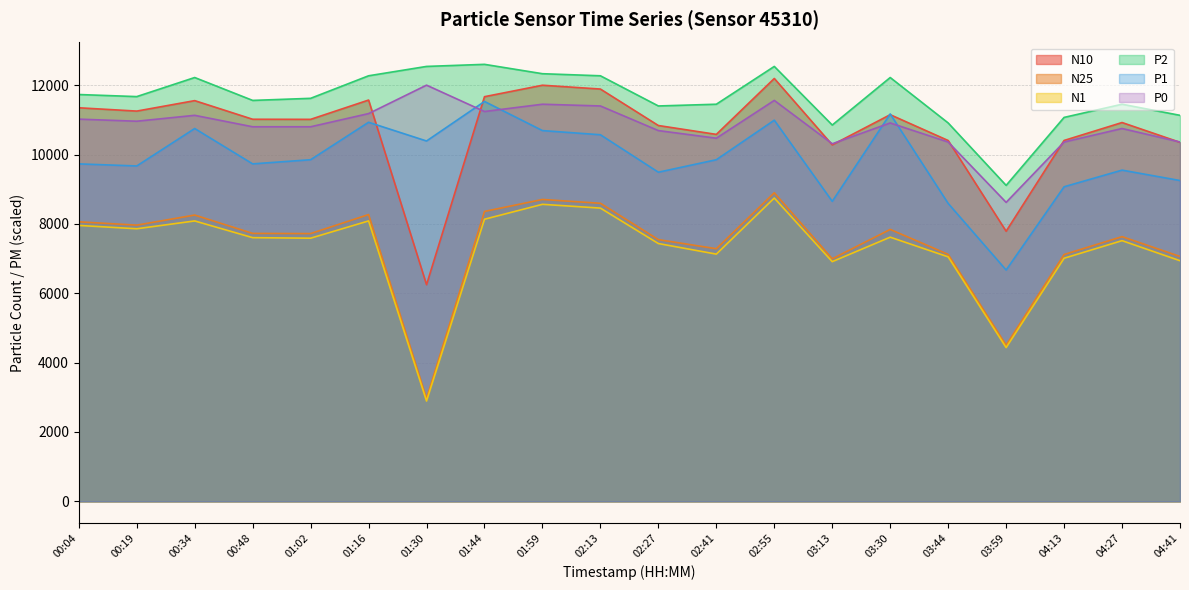

At 01:59, list the series in order from largest to smallest.

P2, N10, P0, P1, N25, N1